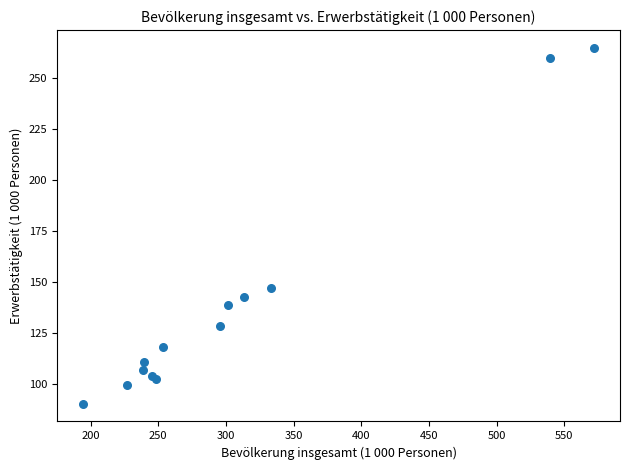

What Y value in the scatter plot is closest to 177?

147.0